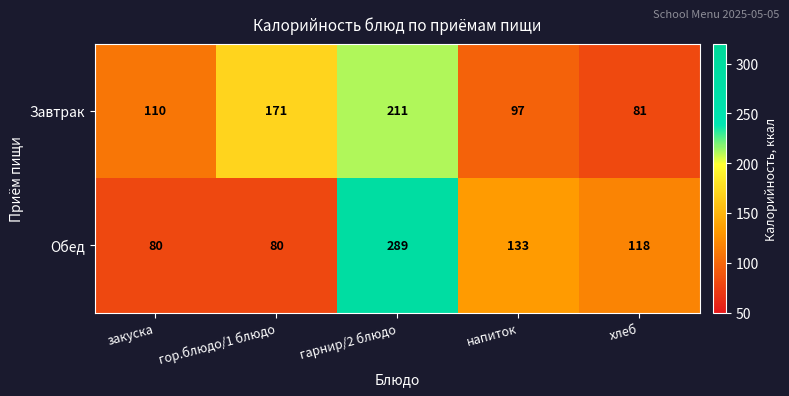

Reading left to right, transcribe all the data shown in this chart.

Завтрак: закуска=110	гор.блюдо/1 блюдо=171	гарнир/2 блюдо=211	напиток=97	хлеб=81
Обед: закуска=80	гор.блюдо/1 блюдо=80	гарнир/2 блюдо=289	напиток=133	хлеб=118